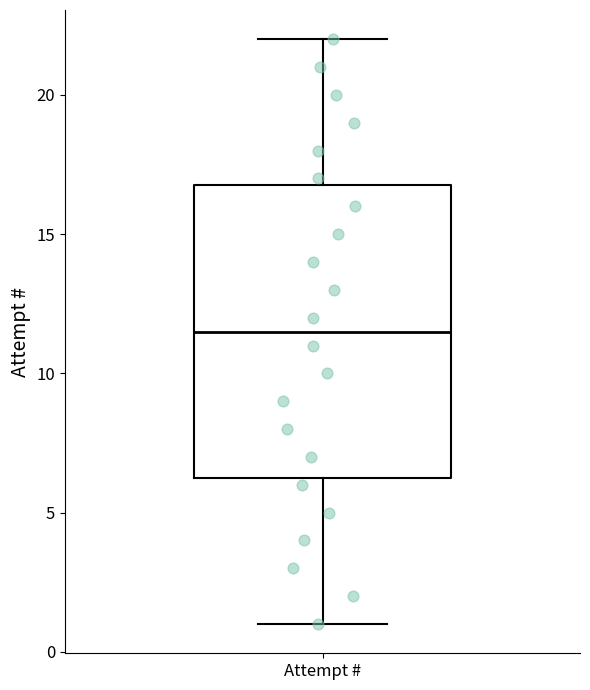

Transcribe this box plot: give where the median line is, the range the box spans, and where the two whiskers end, as read against the y-axis. The values are not printed on the chart, so give them approximately, as read against the axis.

median 11.5, box 6.5 to 17.0, whiskers 1.0 to 22.0